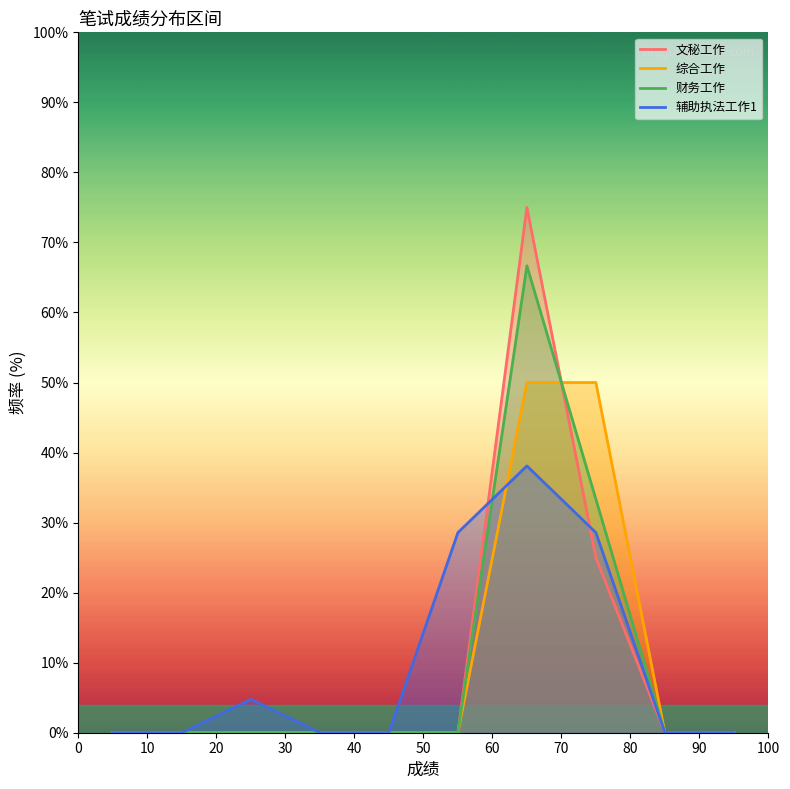

Reading left to right, list all the values displayed in this chart.

文秘工作: 0.0	0.0	0.0	0.0	0.0	0.0	75.0	25.0	0.0	0.0
综合工作: 0.0	0.0	0.0	0.0	0.0	0.0	50.0	50.0	0.0	0.0
财务工作: 0.0	0.0	0.0	0.0	0.0	0.0	66.7	33.3	0.0	0.0
辅助执法工作1: 0.0	0.0	4.8	0.0	0.0	28.6	38.1	28.6	0.0	0.0